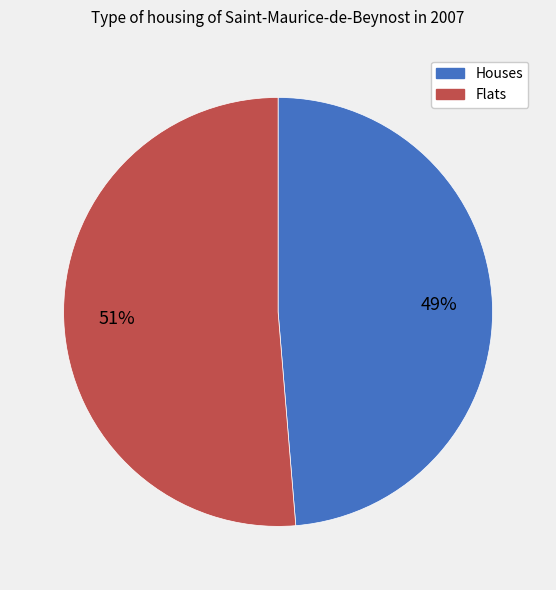

What is the largest slice in the pie chart?

Flats